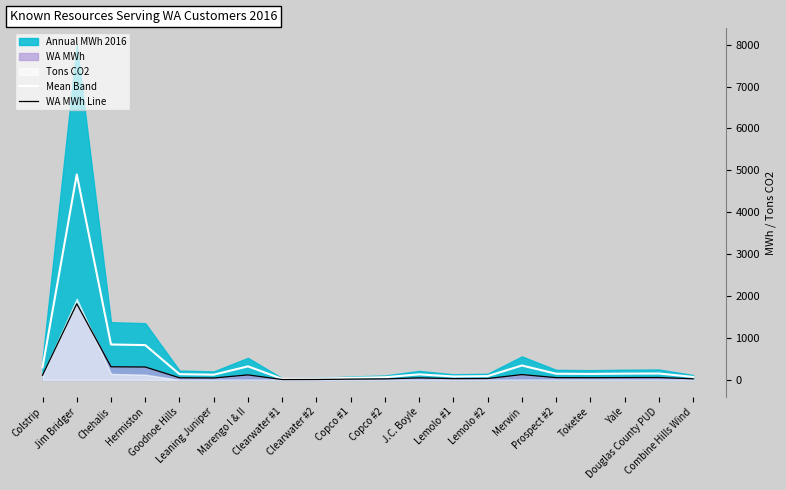

True or false: WA MWh Line has a value of 490.4 at Chehalis.

False